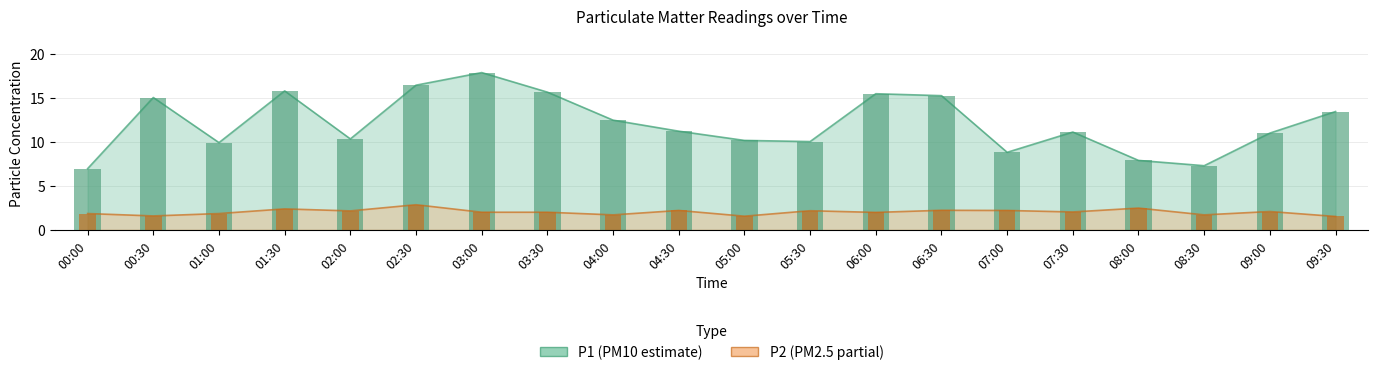

How many categories are shown in the chart?

20